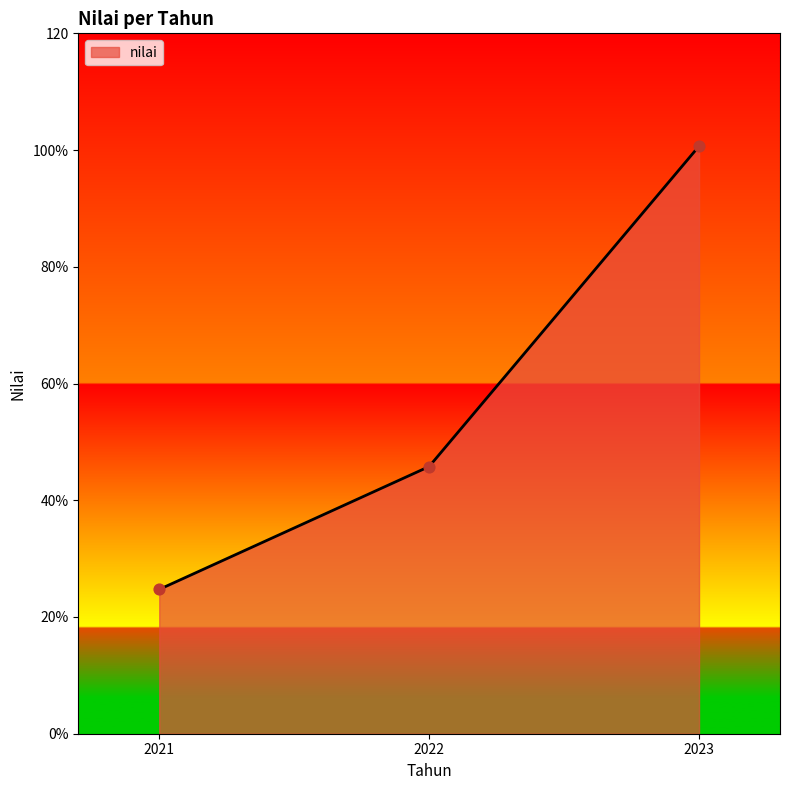

Is this an area chart (filled region under the line)?

Yes